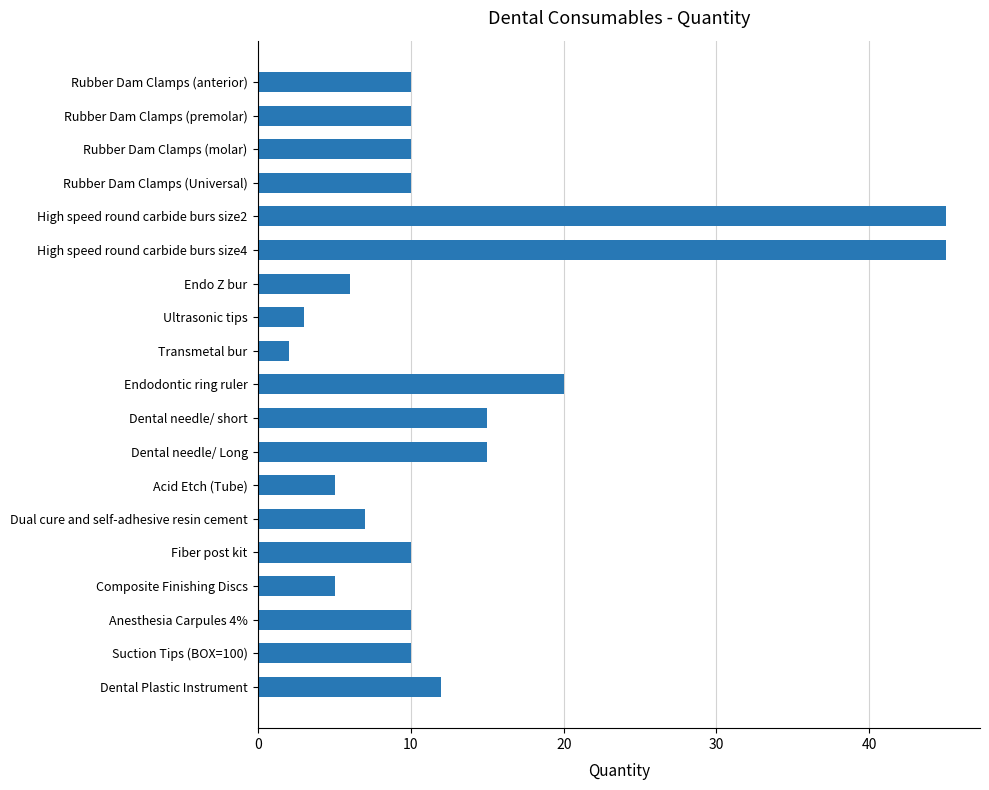

What is the difference between the second highest and minimum values?

43